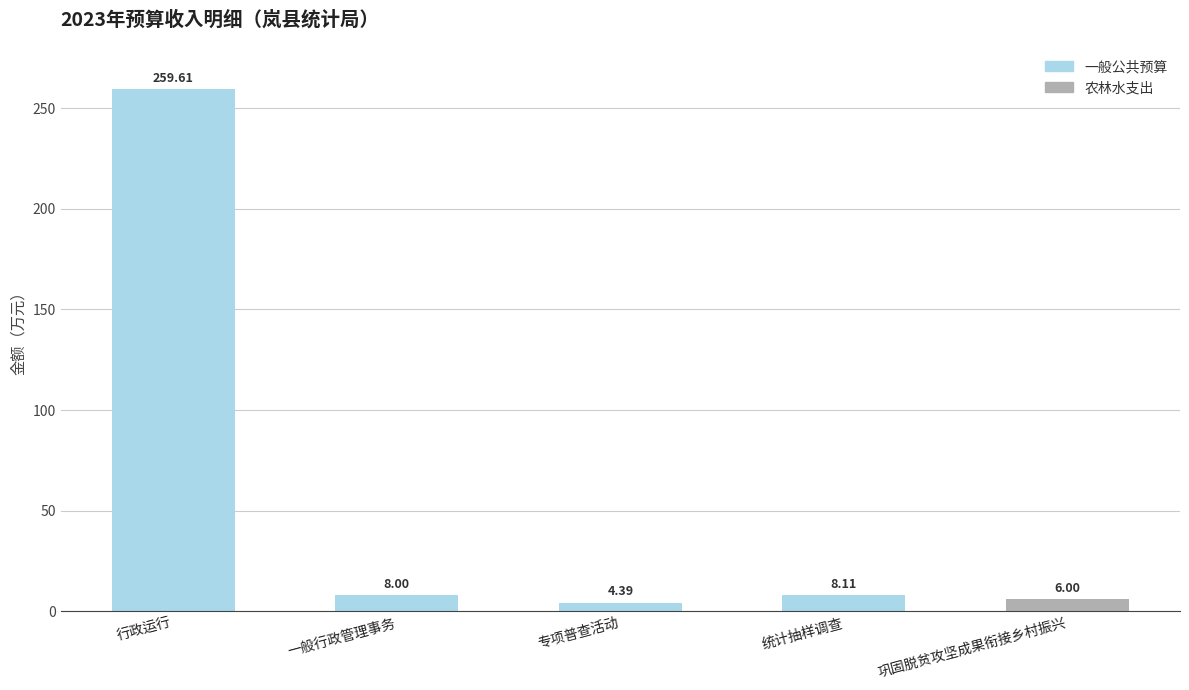

What is the label of the 4th bar from the left?

统计抽样调查